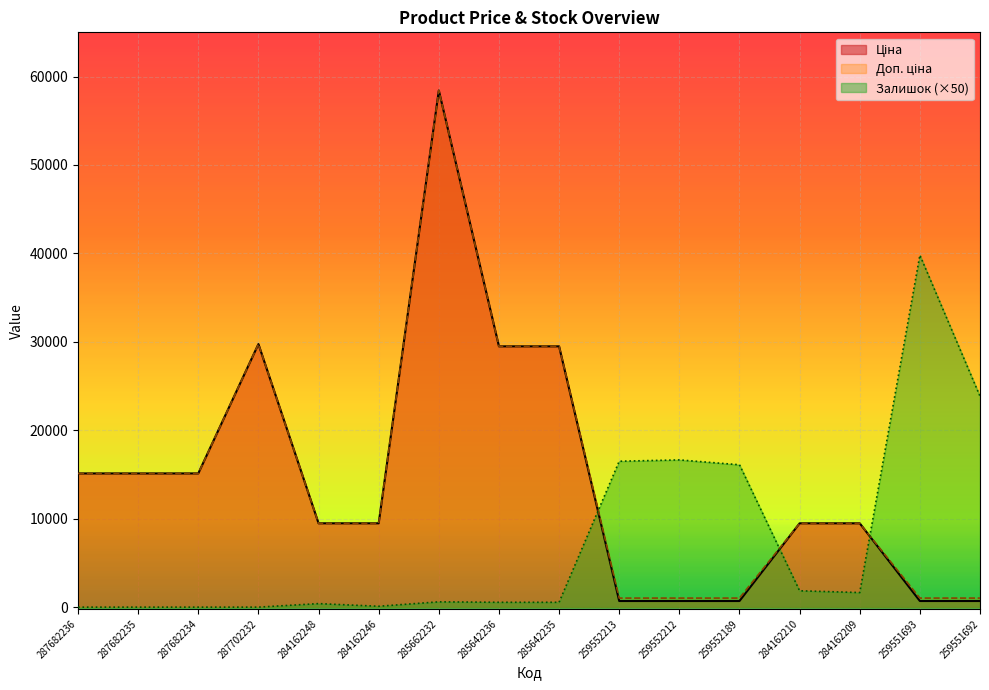

Between 287682236 and 287682234, which series saw the biggest shift?

Ціна